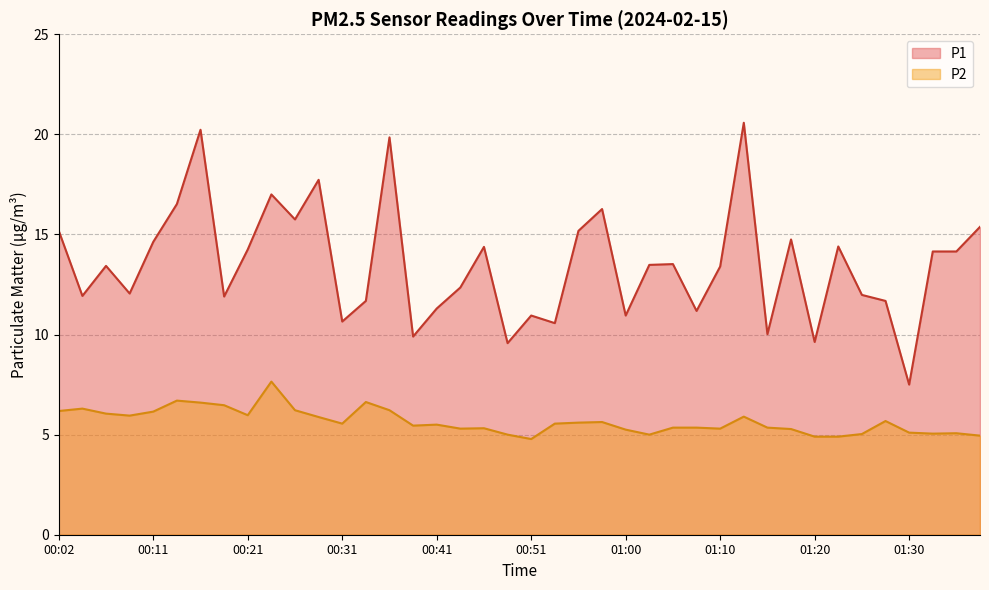

Rank the series by their maximum value, from highest to lowest.

P1, P2